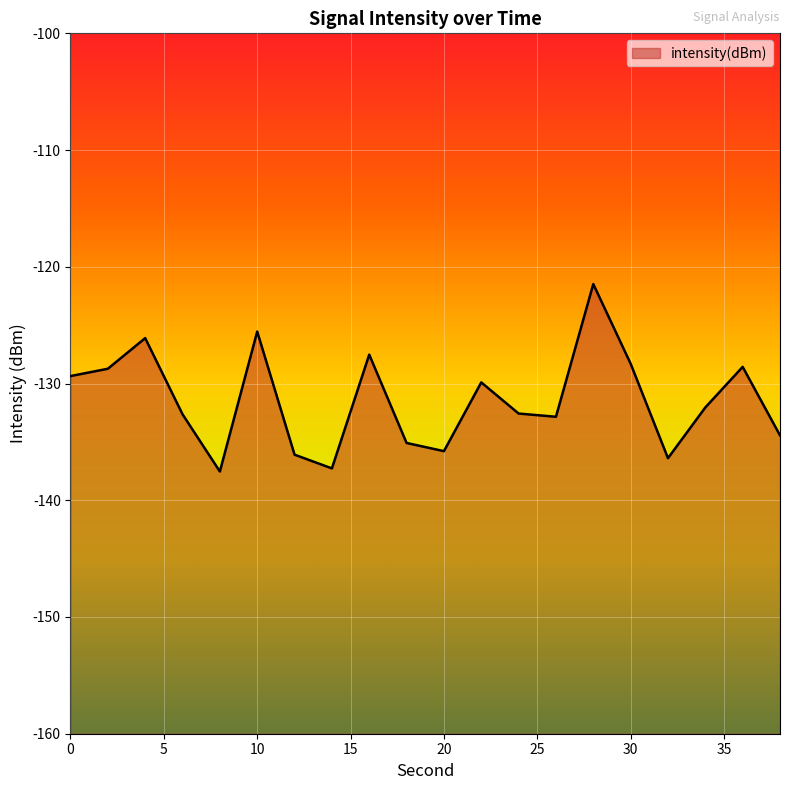

What is the change in value from 12 to 36?

+7.5